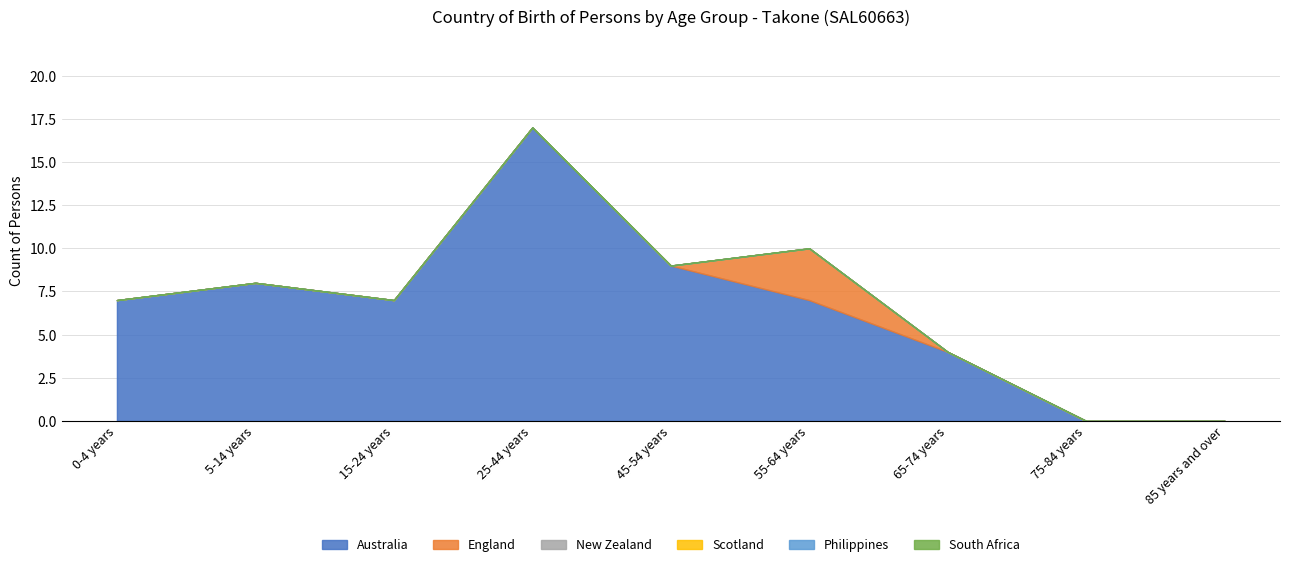

The value of England at 15-24 years is -1. True or false?

False